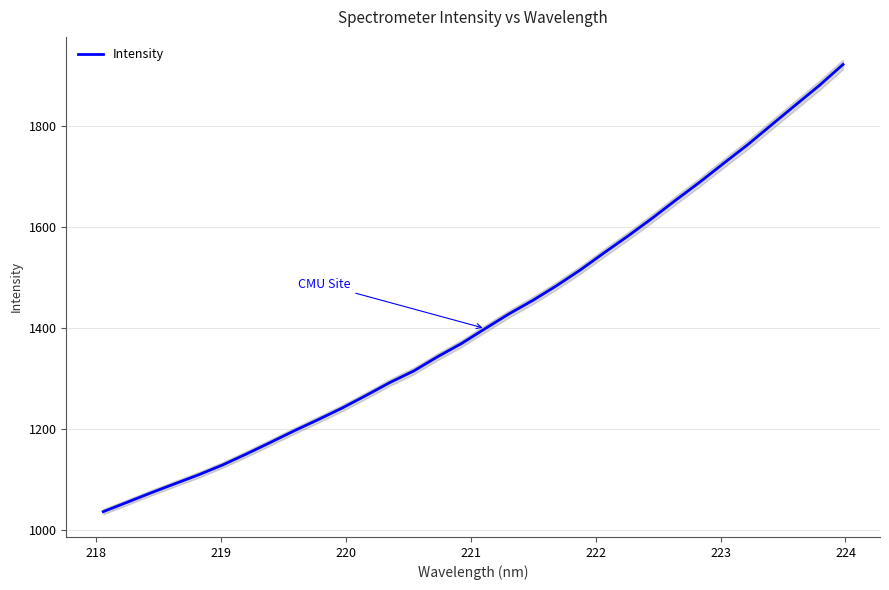

What is the lowest value of the Intensity series?

1035.7